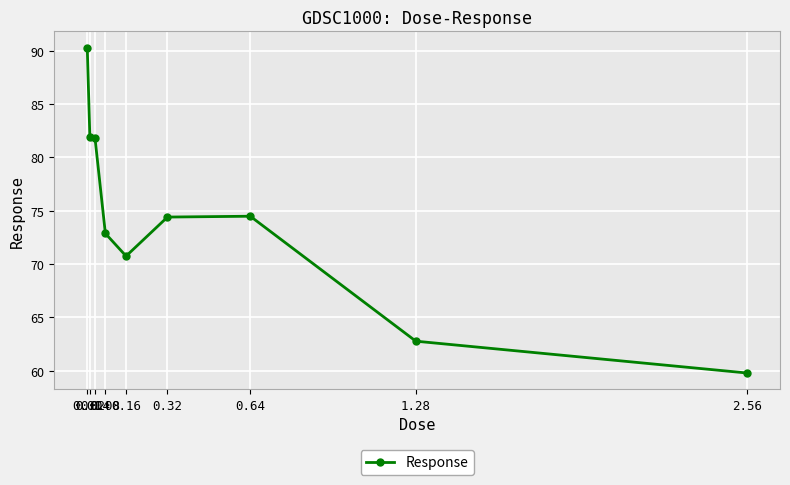

True or false: the data has more than 0 interior local peaks.

True